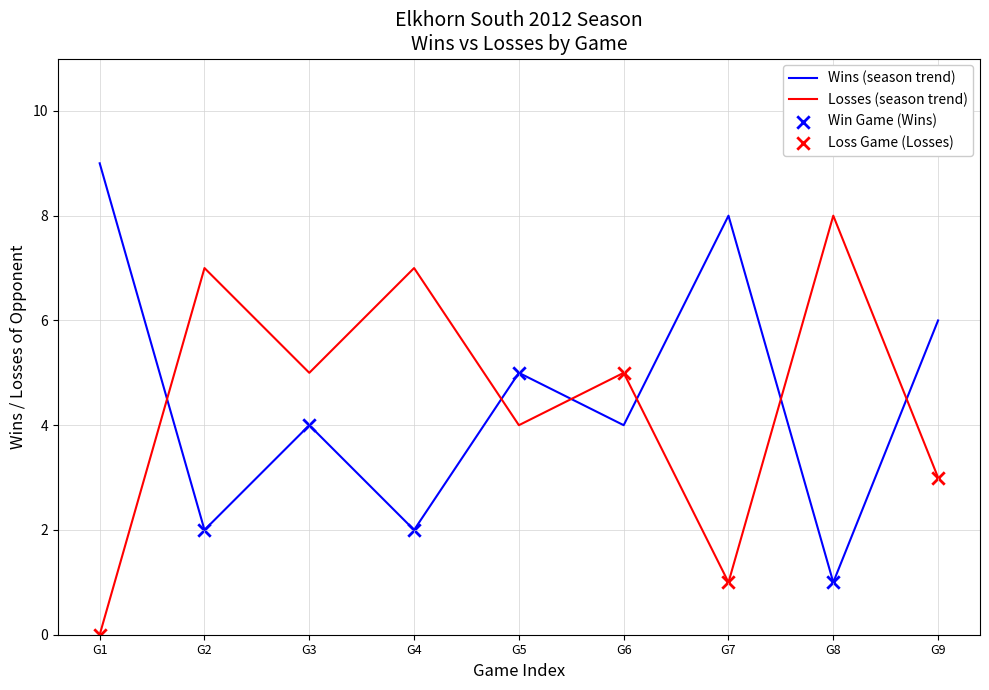

Is the value of Losses (season trend) at G5 greater than the value of Wins (season trend) at G1?

No